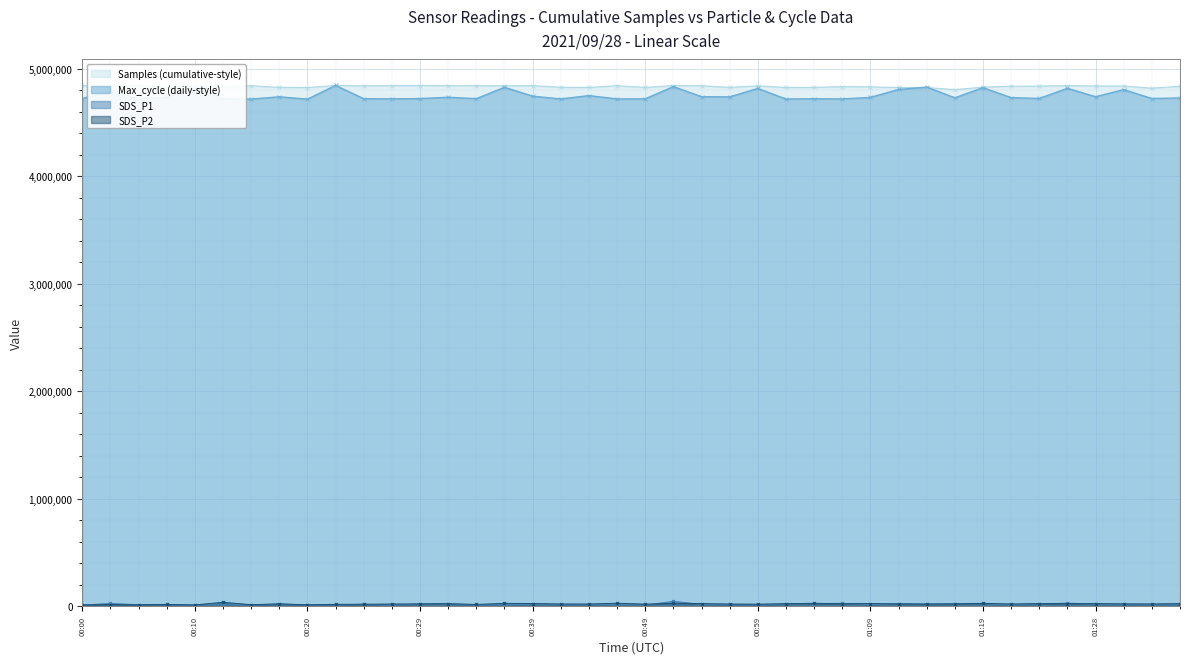

Where is the first local maximum for Samples?

00:05